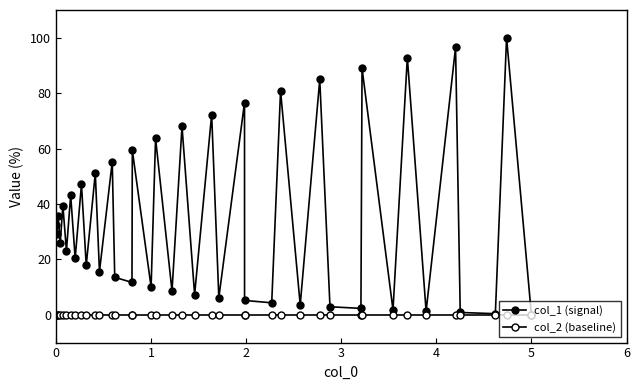

Is this an area chart (filled region under the line)?

No